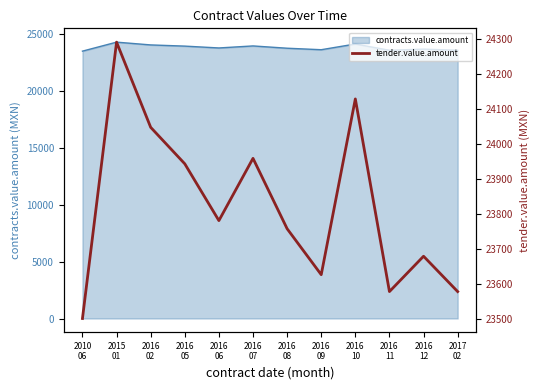

What is the average value?

23821.7